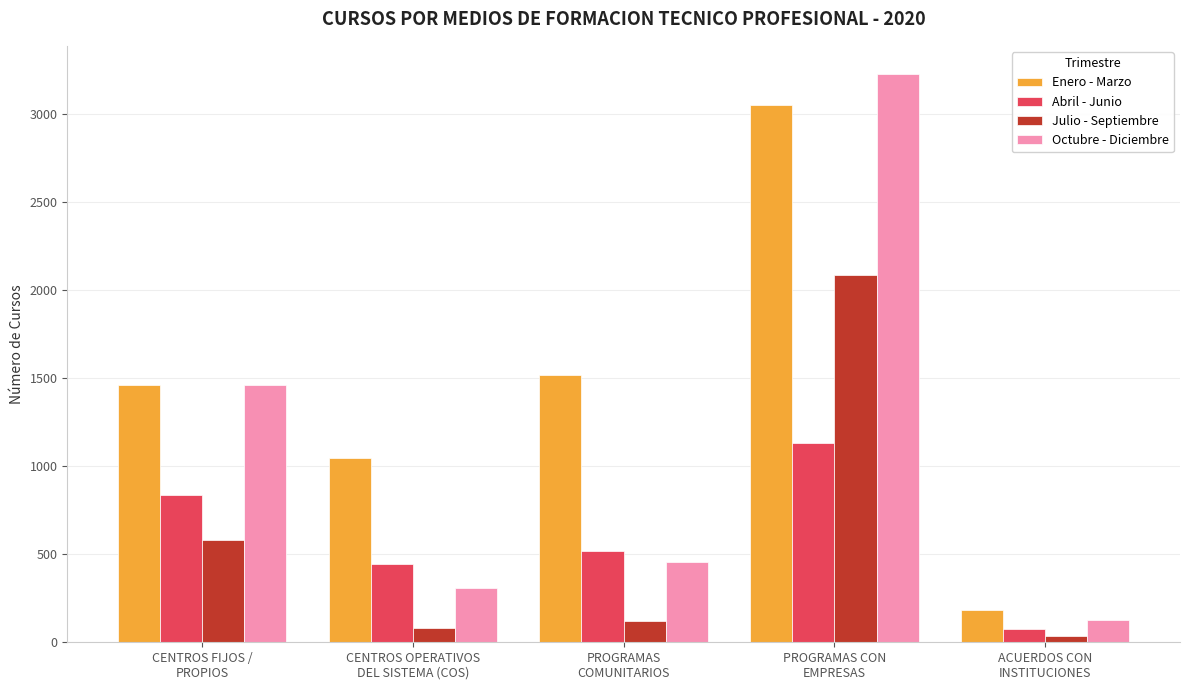

List the labels in order of Octubre - Diciembre value, smallest first.

ACUERDOS CON
INSTITUCIONES, CENTROS OPERATIVOS
DEL SISTEMA (COS), PROGRAMAS
COMUNITARIOS, CENTROS FIJOS /
PROPIOS, PROGRAMAS CON
EMPRESAS